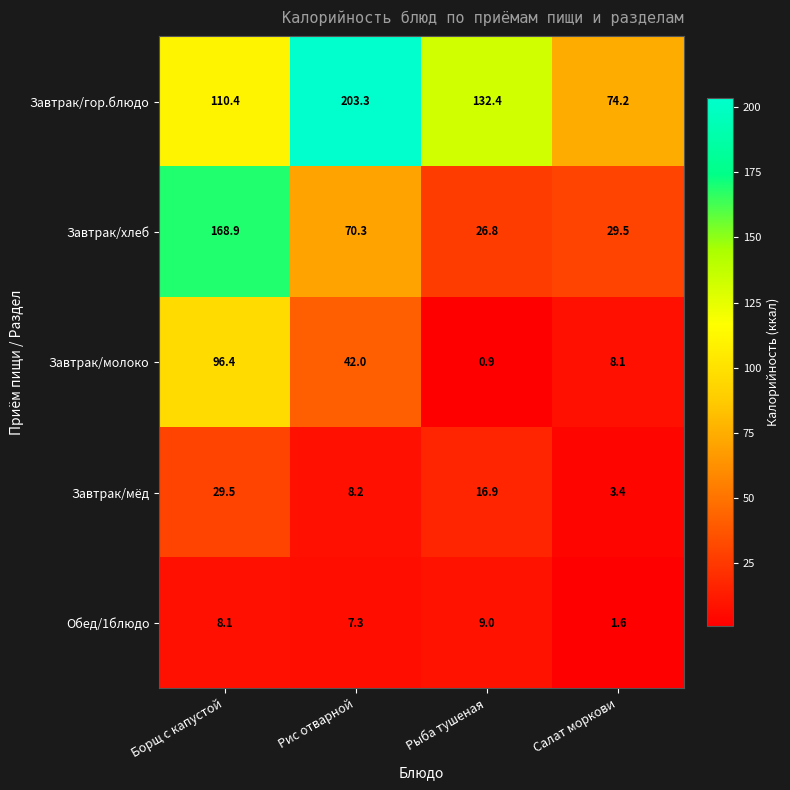

Between Борщ с капустой and Салат моркови, which series saw the biggest shift?

Завтрак/хлеб